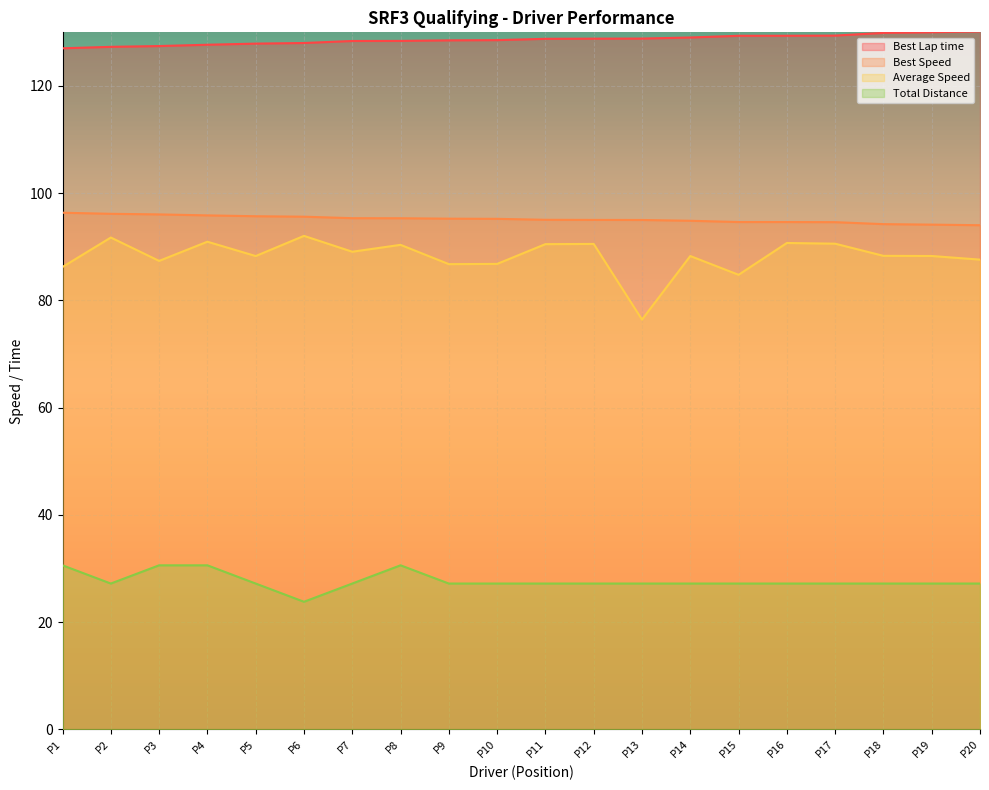

What is the value of the Best Speed point at the 11th from the left?

95.0